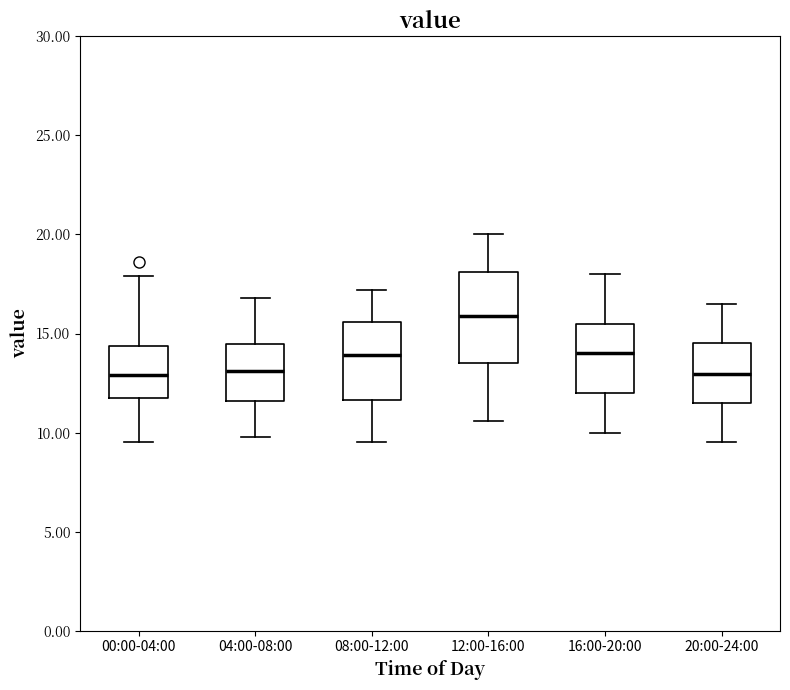

Where does the median line of the box for 20:00-24:00 sit on the y-axis? The values are not printed on the chart, so give them approximately, as read against the axis.

13.0